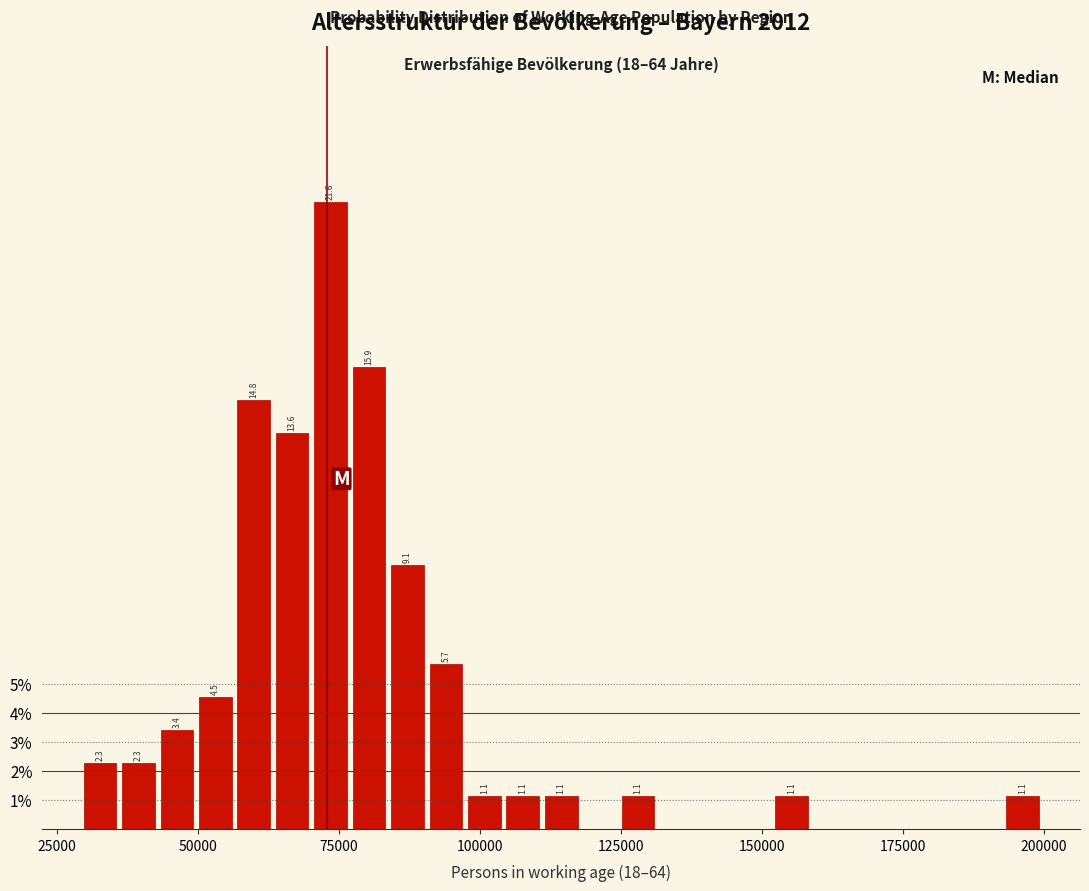

Read against the x-axis, roughly where is the centre of the tallest bar?

75000